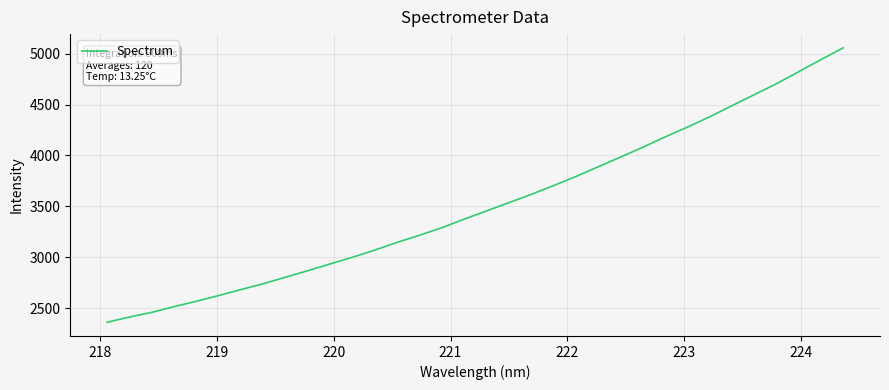

What is the minimum value shown in the chart?

2362.6